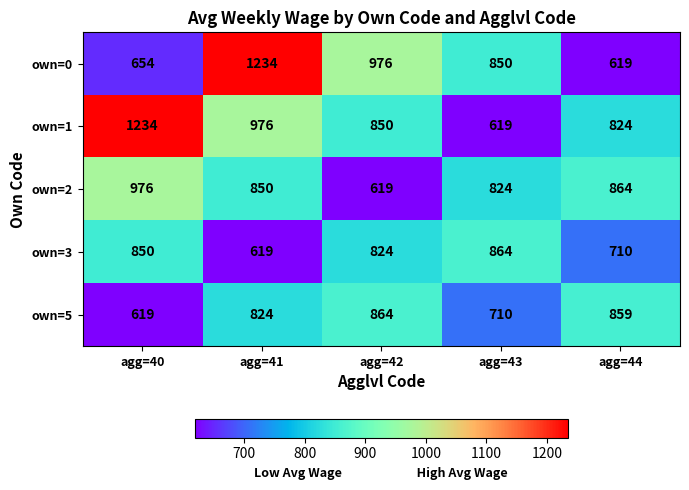

What is the total value across all series at agg=42?

4133